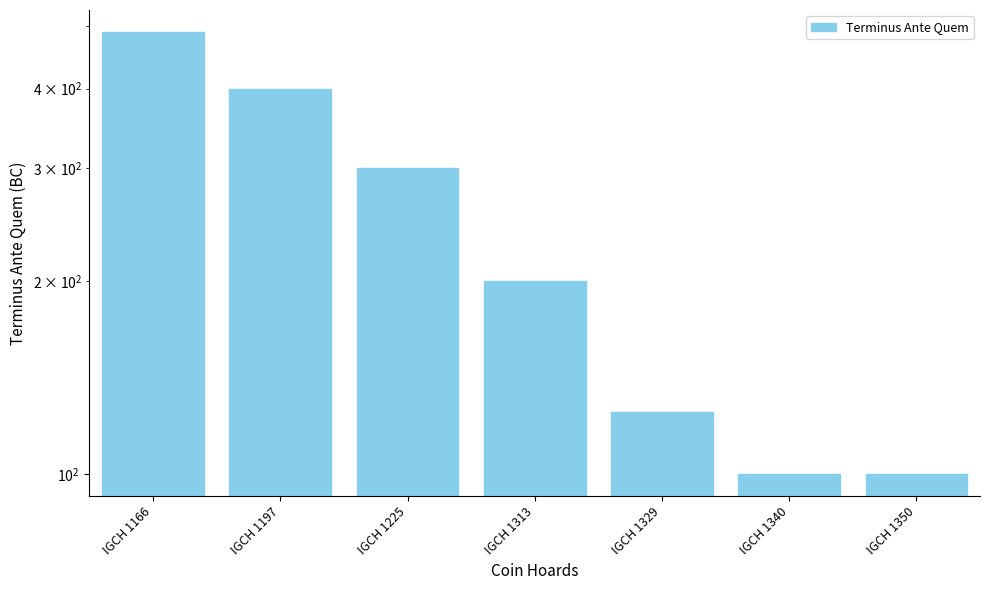

The chart shows a value of 242 at IGCH 1197. True or false?

False